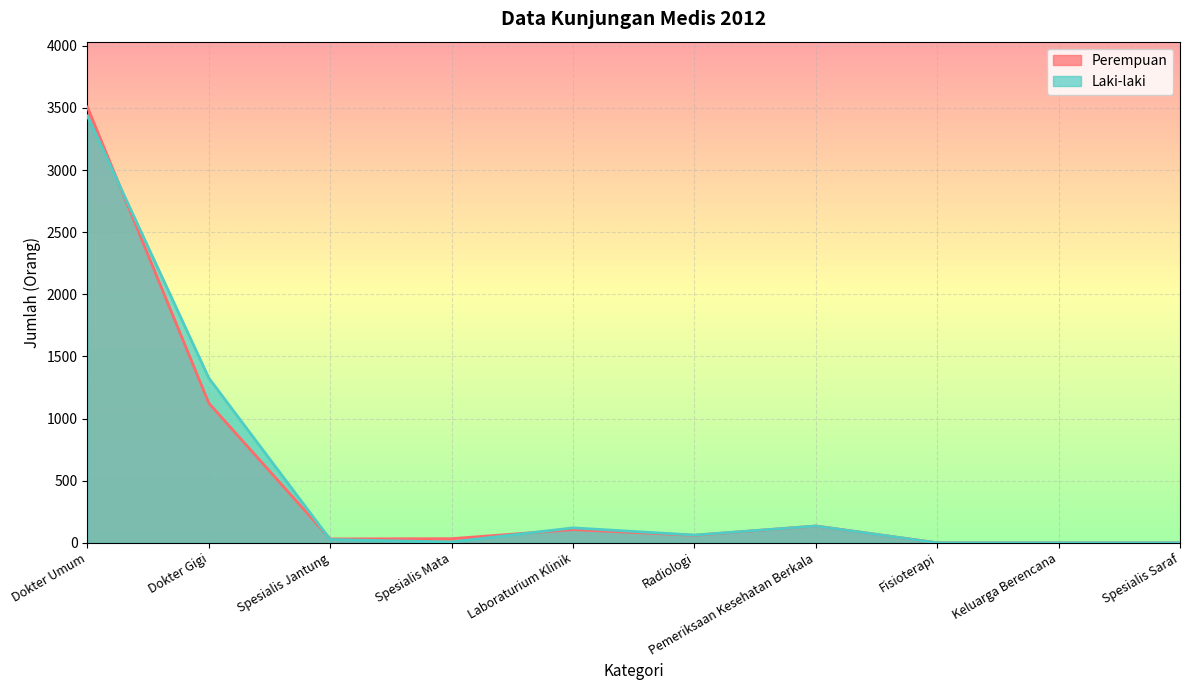

What is the sum of all Perempuan values?

4996